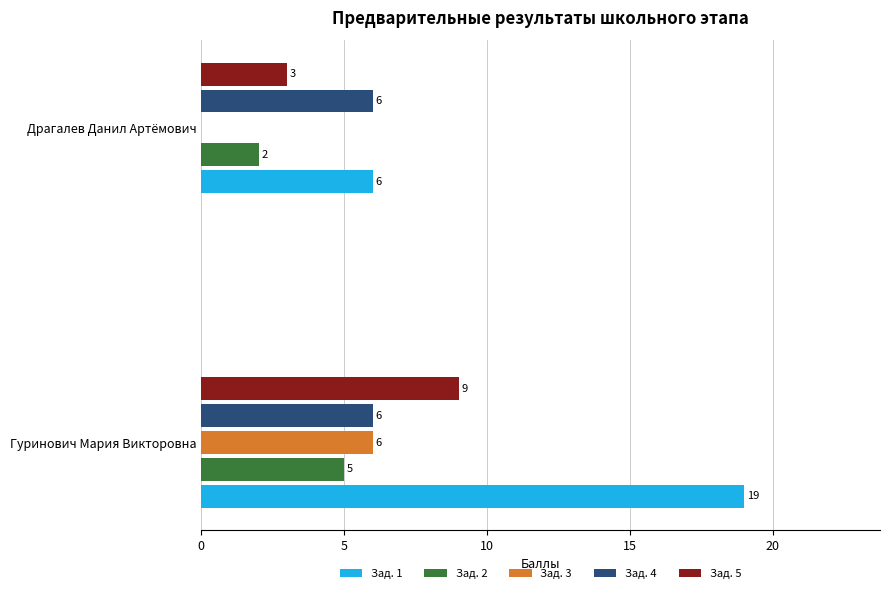

At which label does Зад. 1 reach its peak?

Гуринович Мария Викторовна